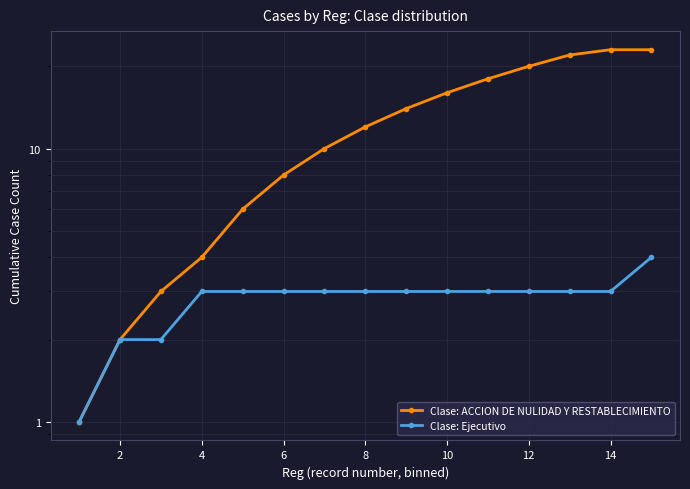

Is it true that Clase: Ejecutivo equals 1 at 10?

False